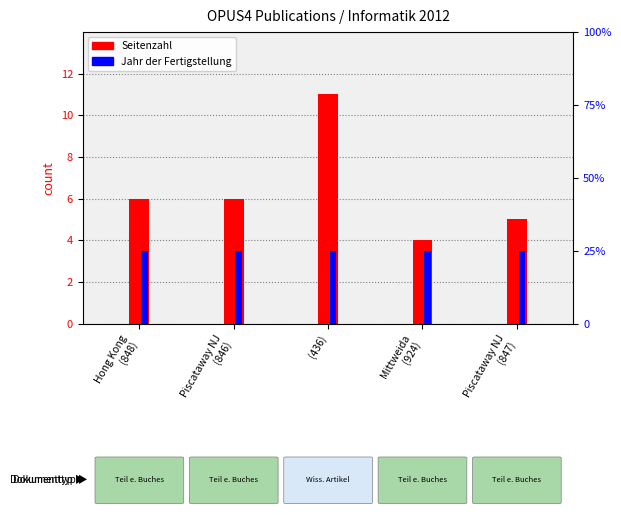

How many bars are there in each group?

2